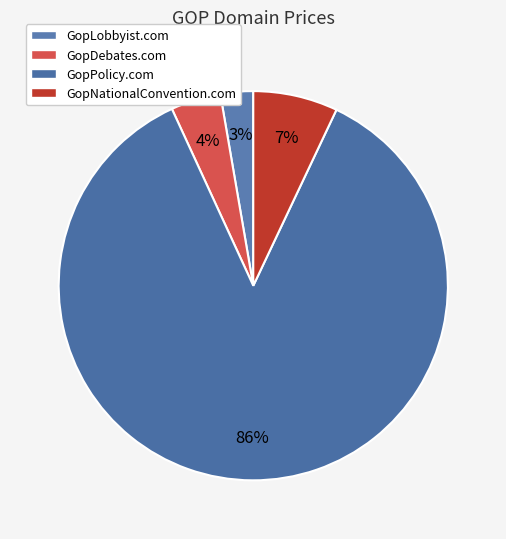

Does GopDebates.com represent more than half of the total?

No